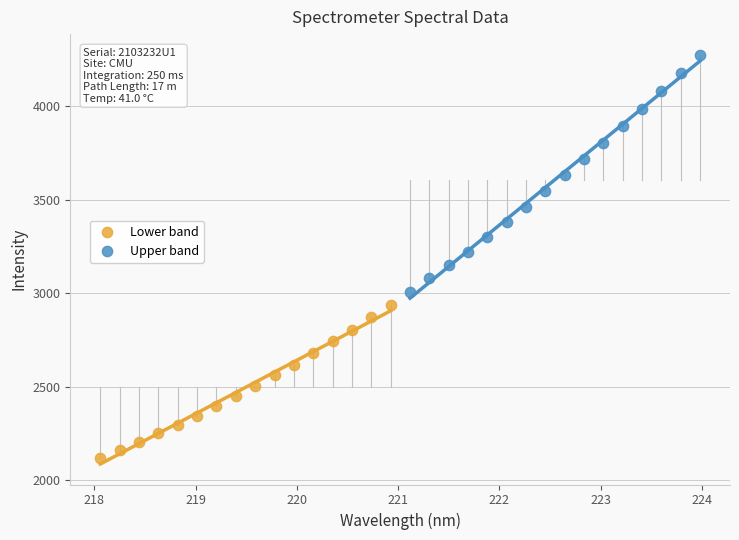

Which series has the largest Y range (max minus min)?

Upper band